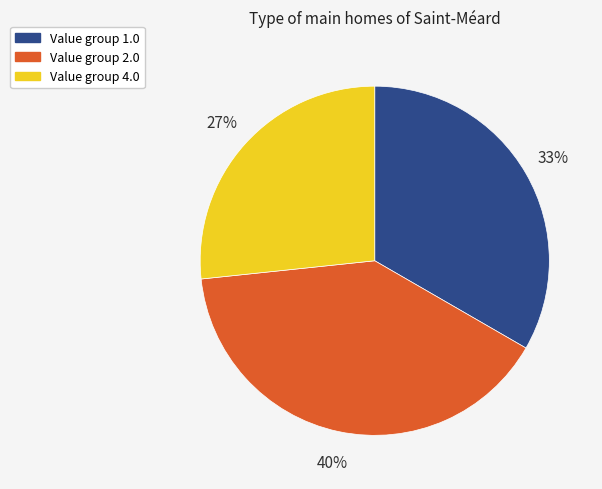

Is there a majority slice in this chart?

No